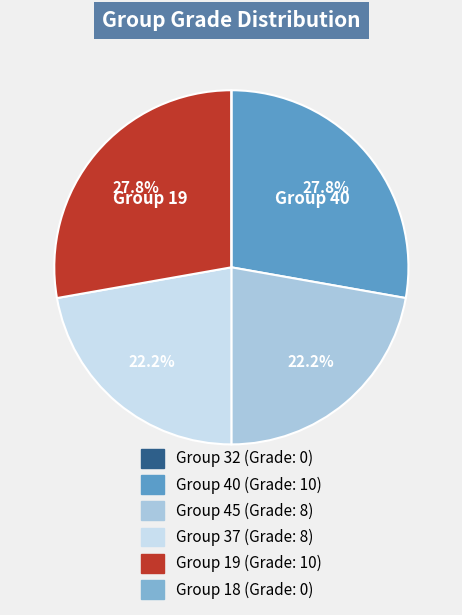

Is there a majority slice in this chart?

No